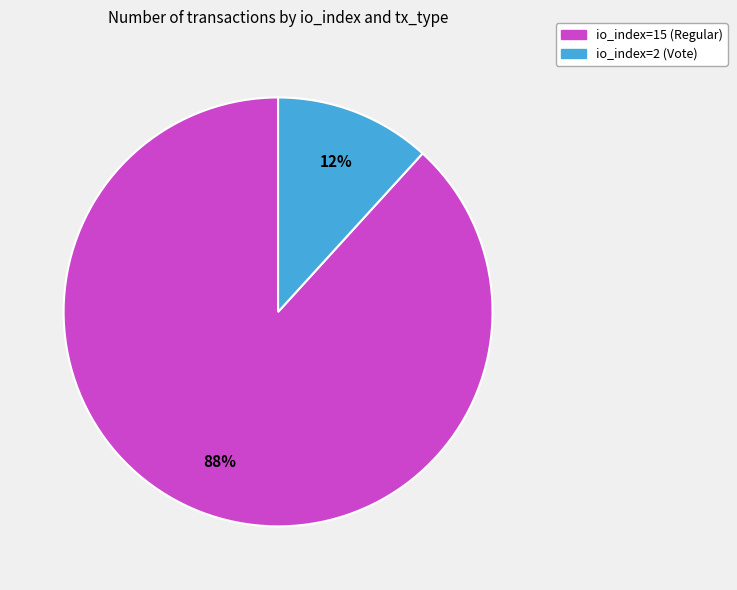

How many slices are in this pie chart?

2